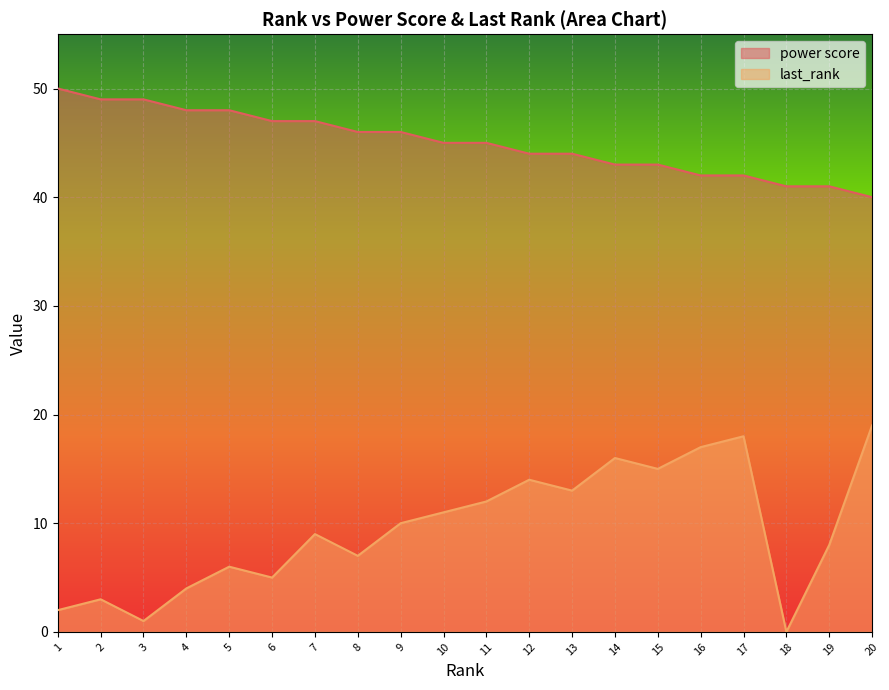

List the series in order of their peak value, highest first.

power score, last_rank